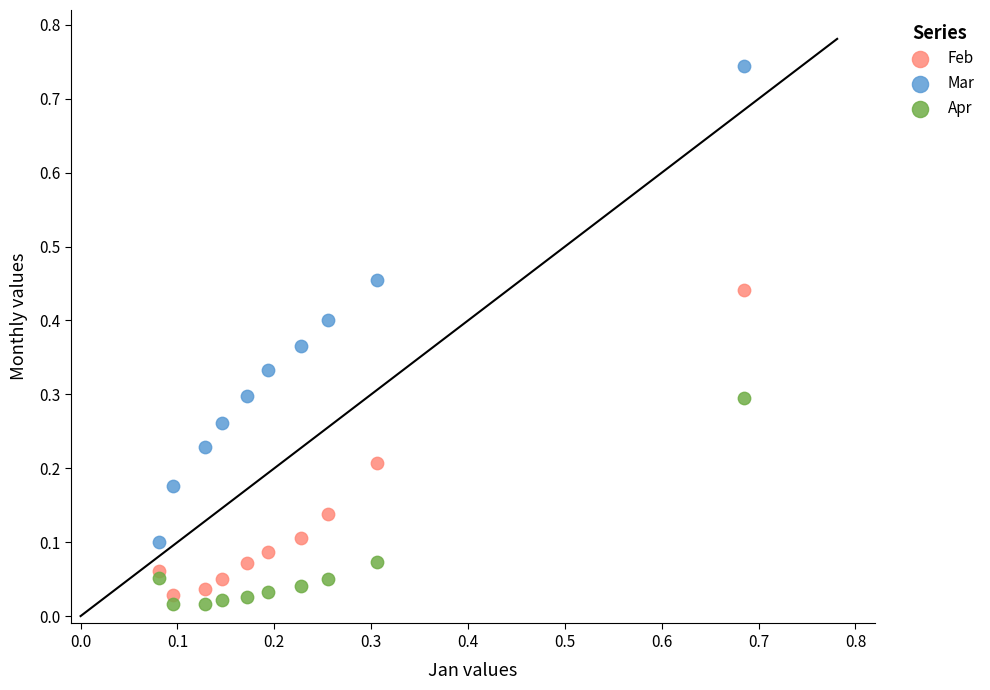

Which series reaches the maximum Y coordinate?

Mar